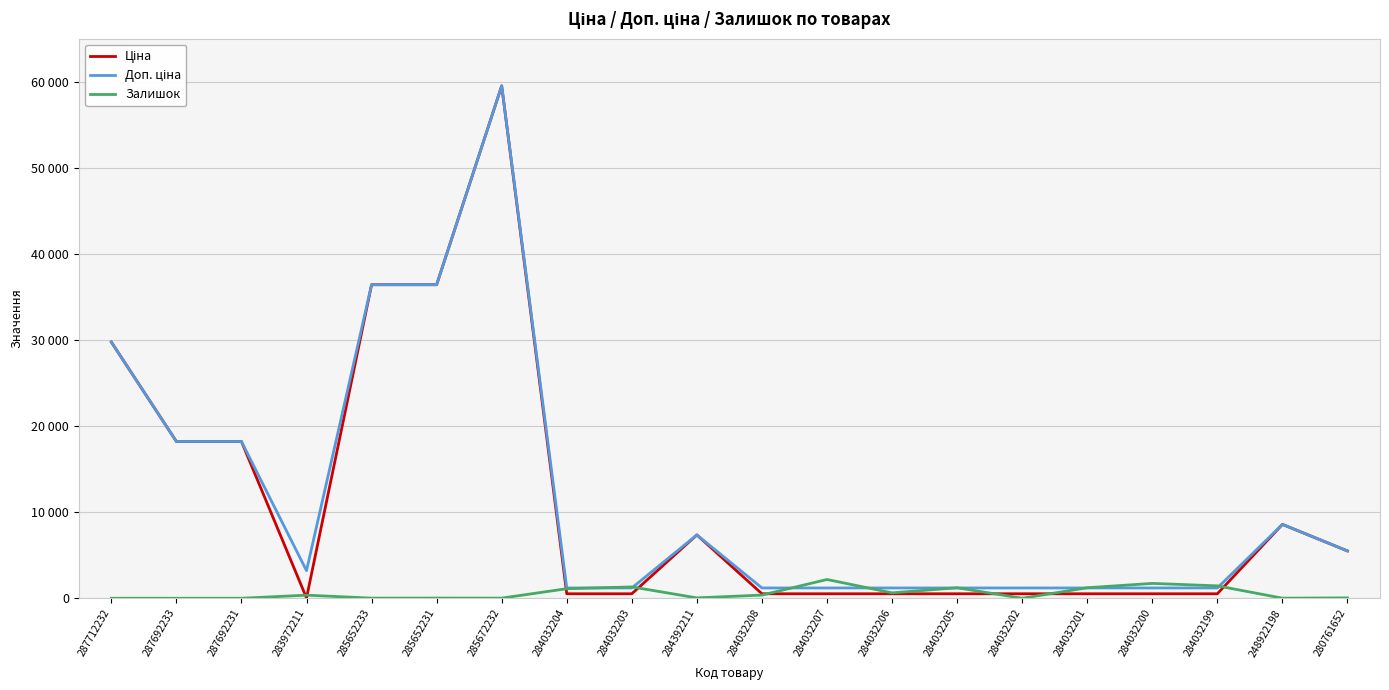

At which category does Ціна reach its first local valley?

283972211